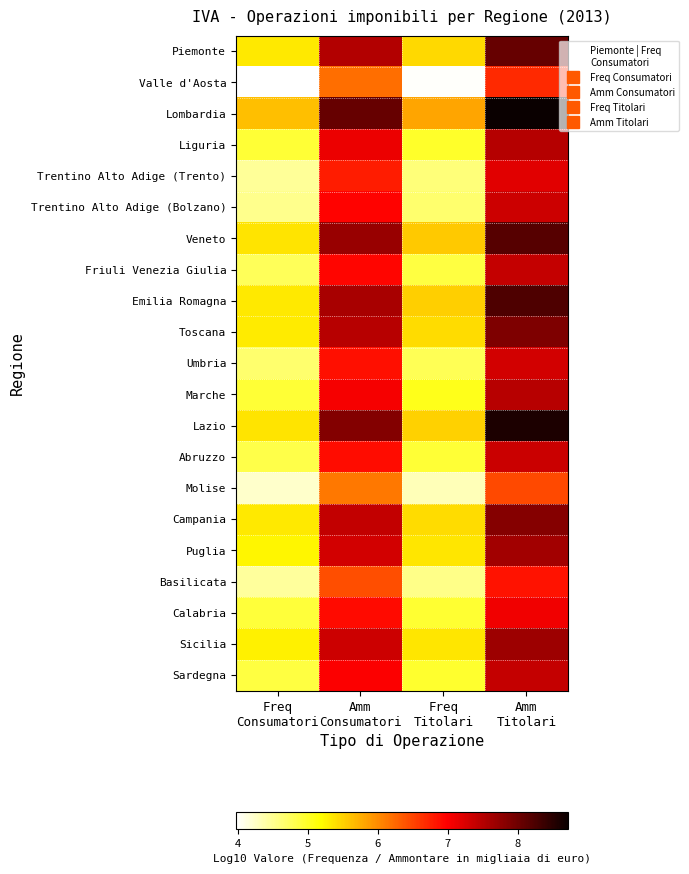

How many distinct data groups are displayed?

21